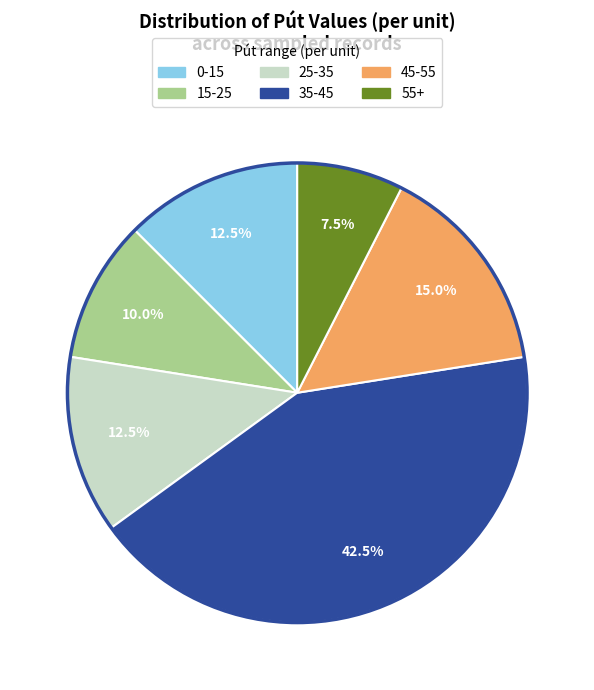

Do 45-55 and 25-35 together represent more than half of the pie?

No